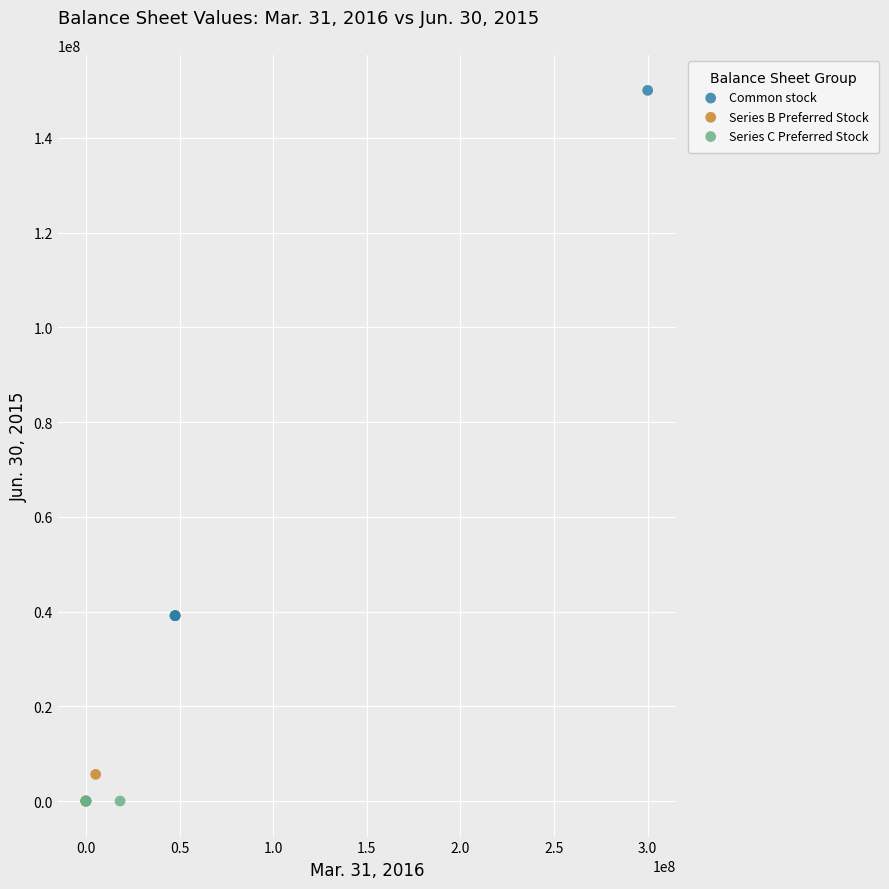

Which series contains the highest Y value?

Common stock